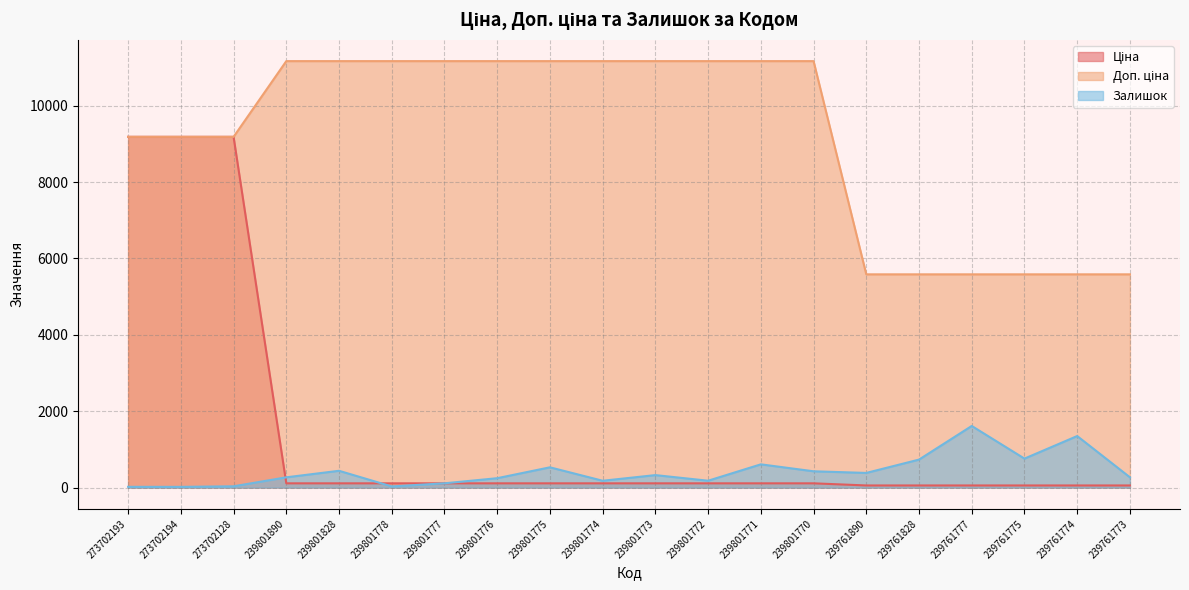

Which series has the largest total across all categories?

Доп. ціна